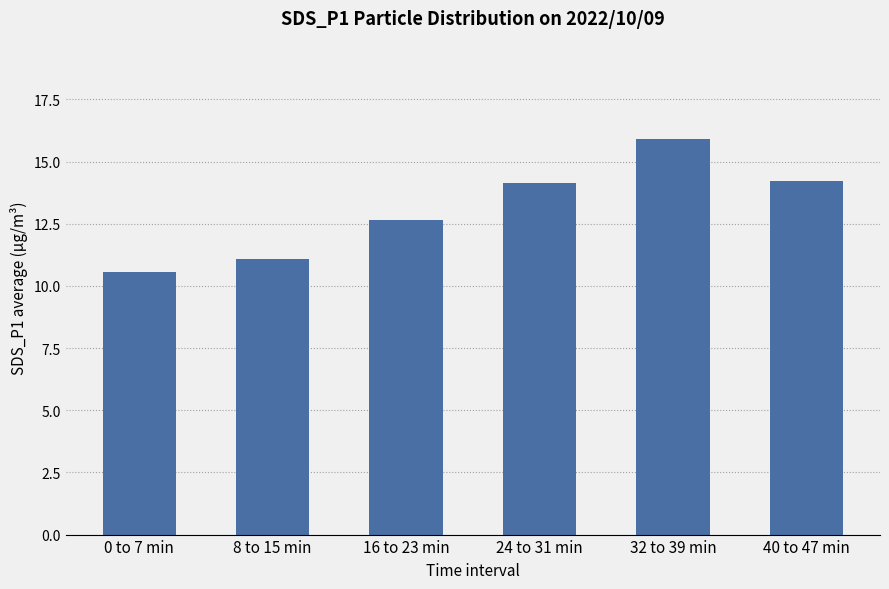

What is the change in value from 16 to 23 min to 32 to 39 min?

+3.2